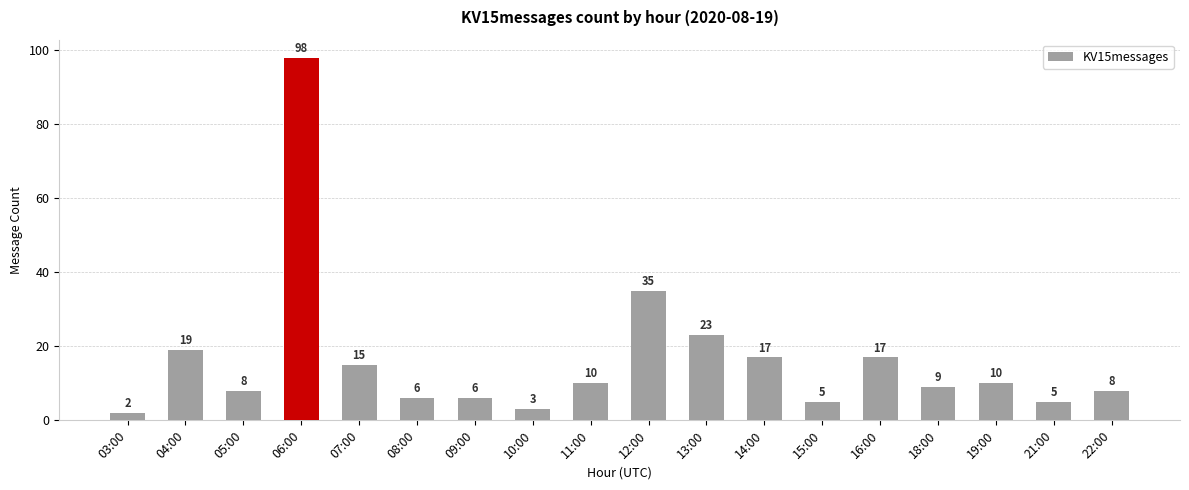

What is the label of the 16th bar from the right?

05:00